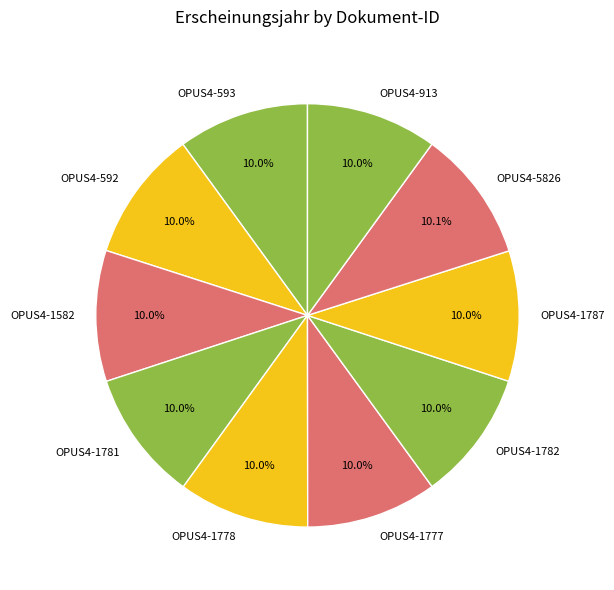

Count the number of slices in the pie.

10